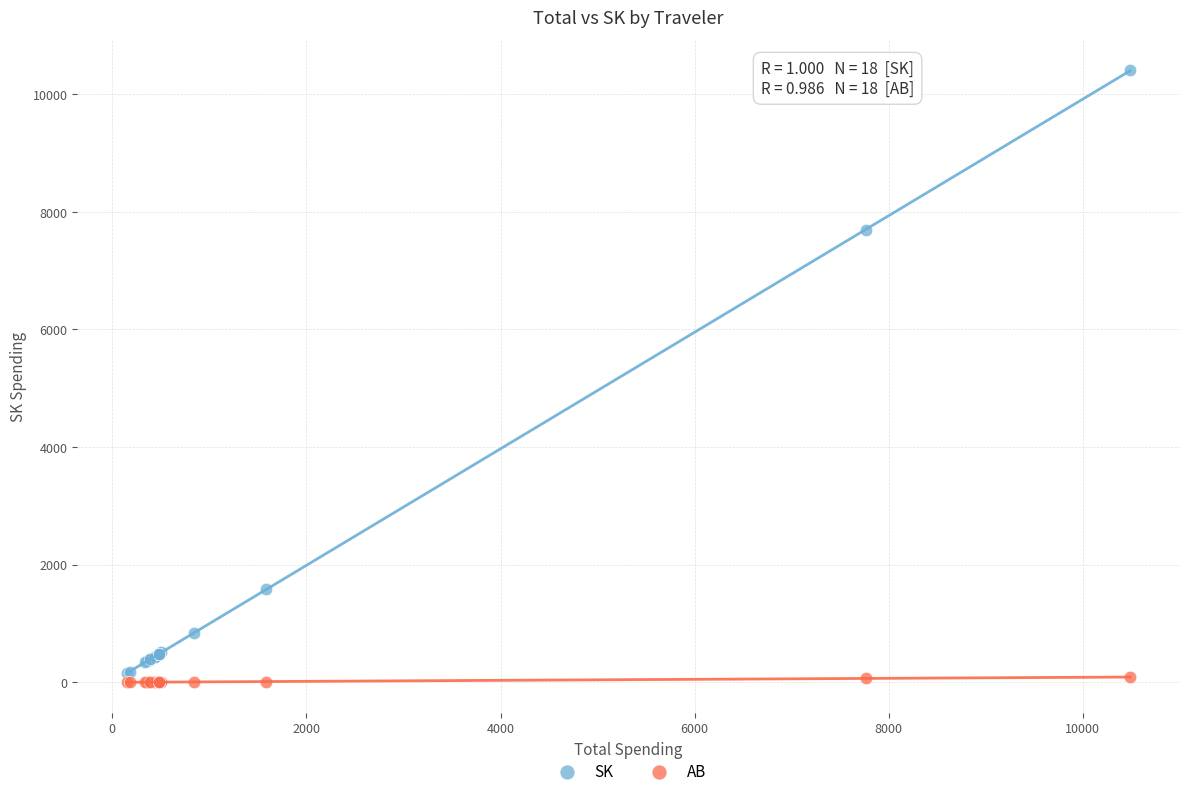

Which series reaches the maximum Y coordinate?

SK